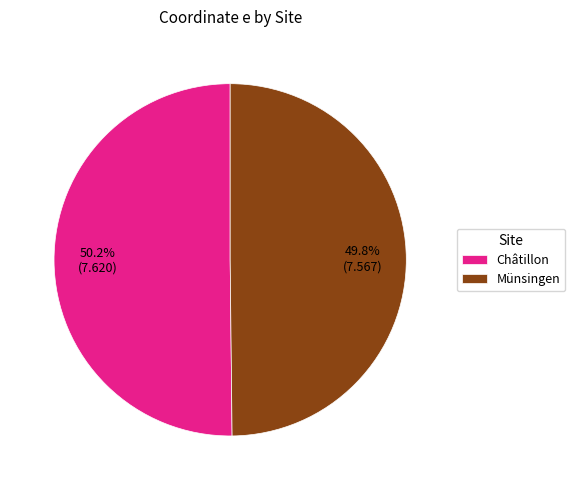

The Münsingen slice represents 56% of the pie. True or false?

False